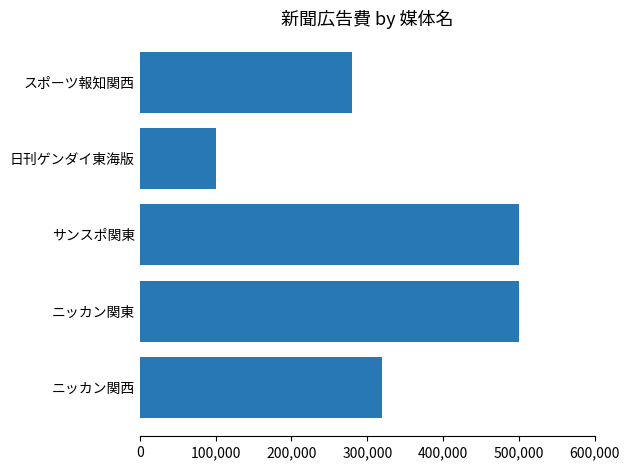

How many values are between 280000 and 500000?

4